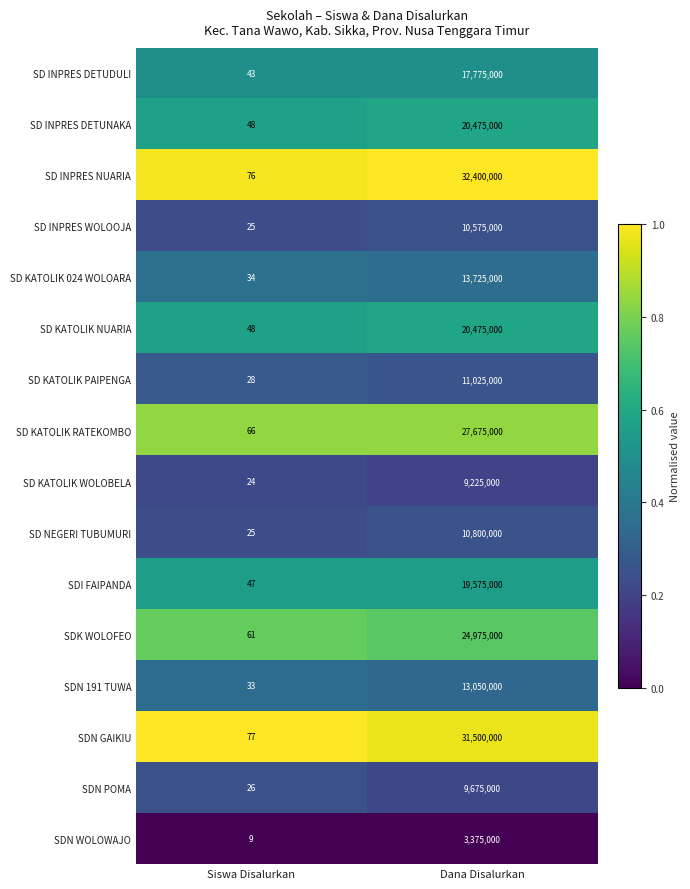

What is the total value across all series at Siswa Disalurkan?

670